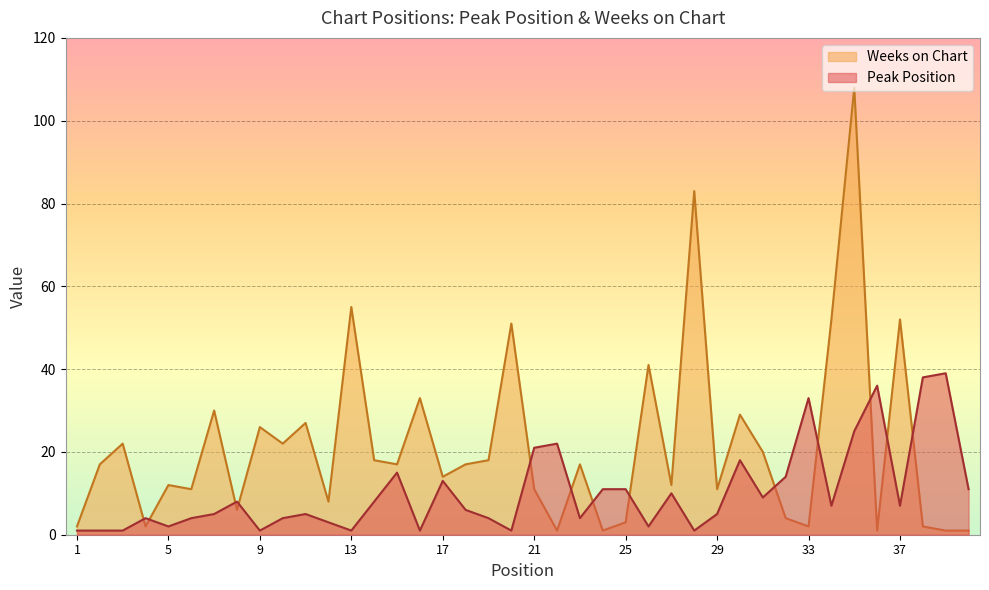

Which has a higher value, 26 or 20?

26